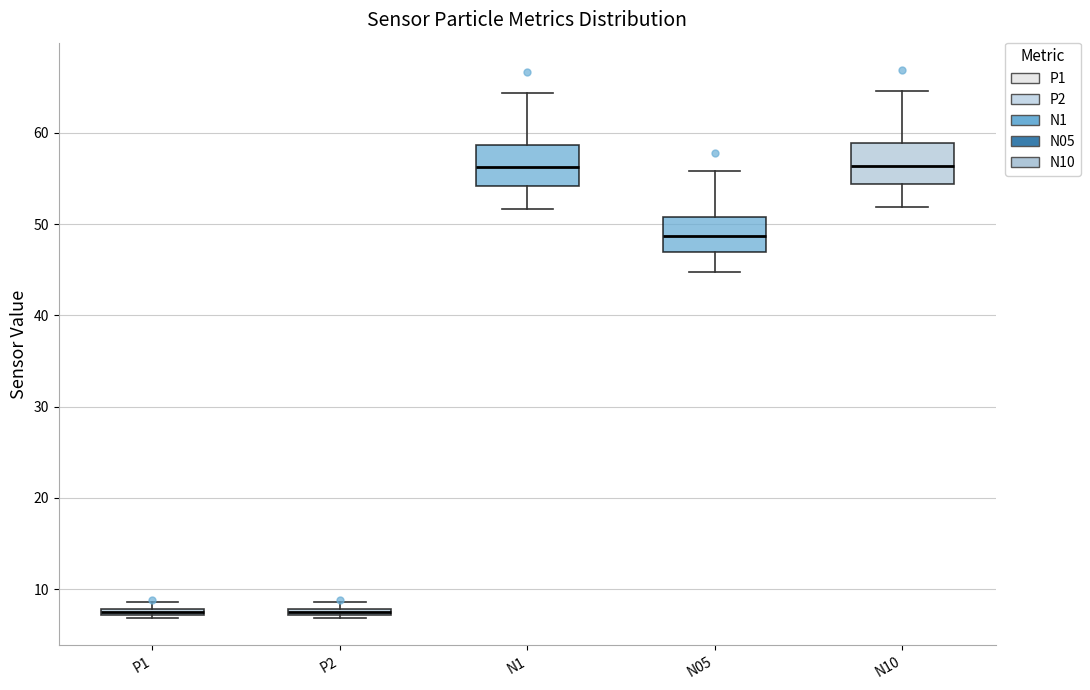

Where does the lower whisker of the box for N10 end on the y-axis? The values are not printed on the chart, so give them approximately, as read against the axis.

52